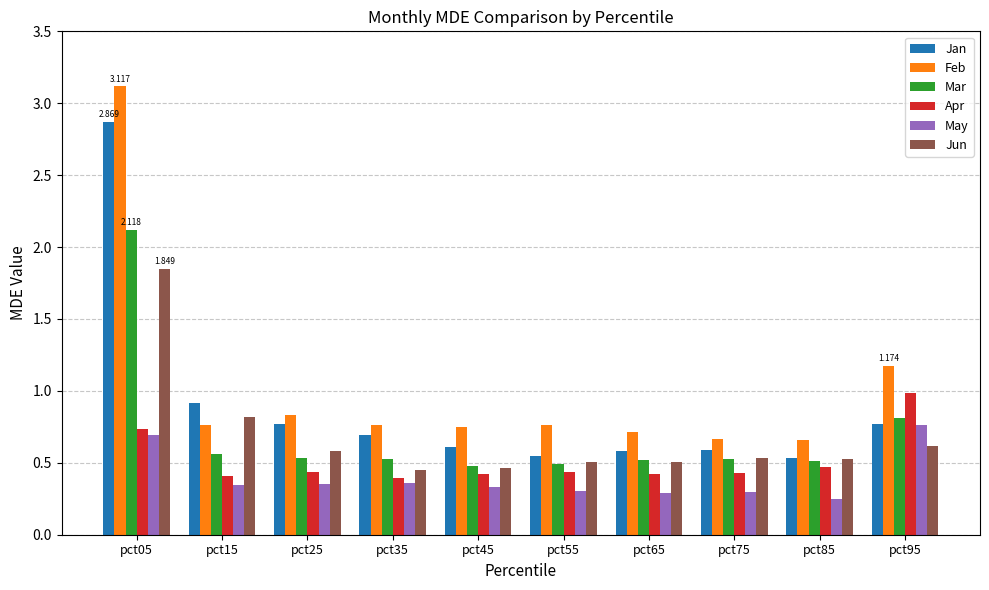

Count the number of categories in the chart.

10